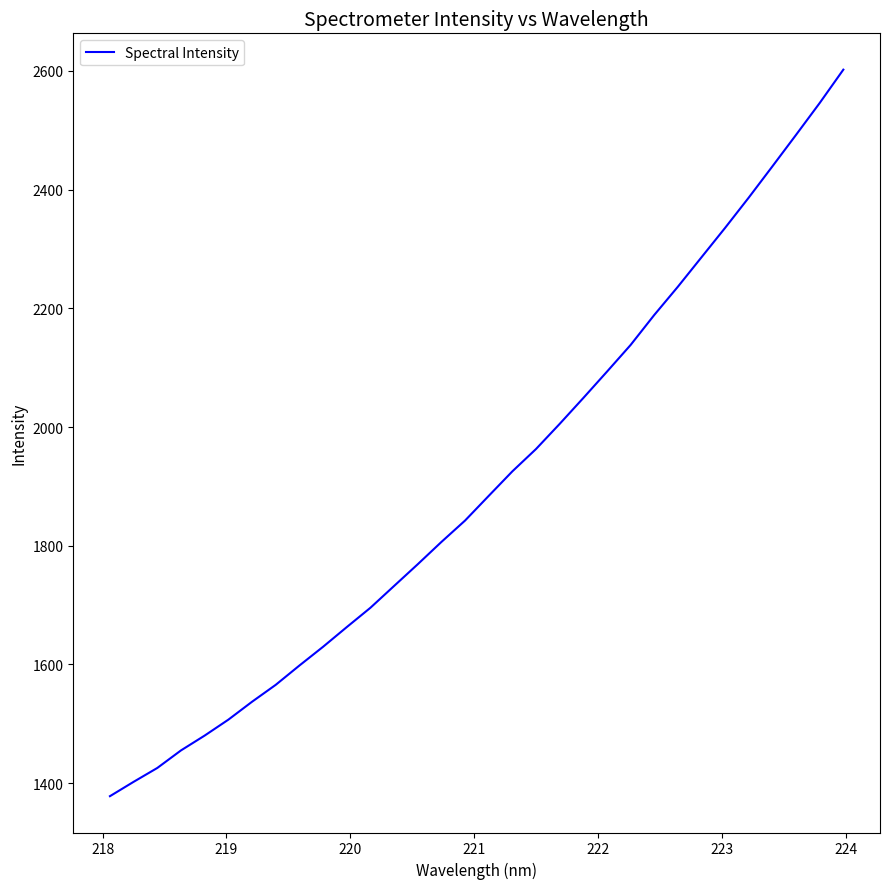

What is the greatest value displayed?

2602.0